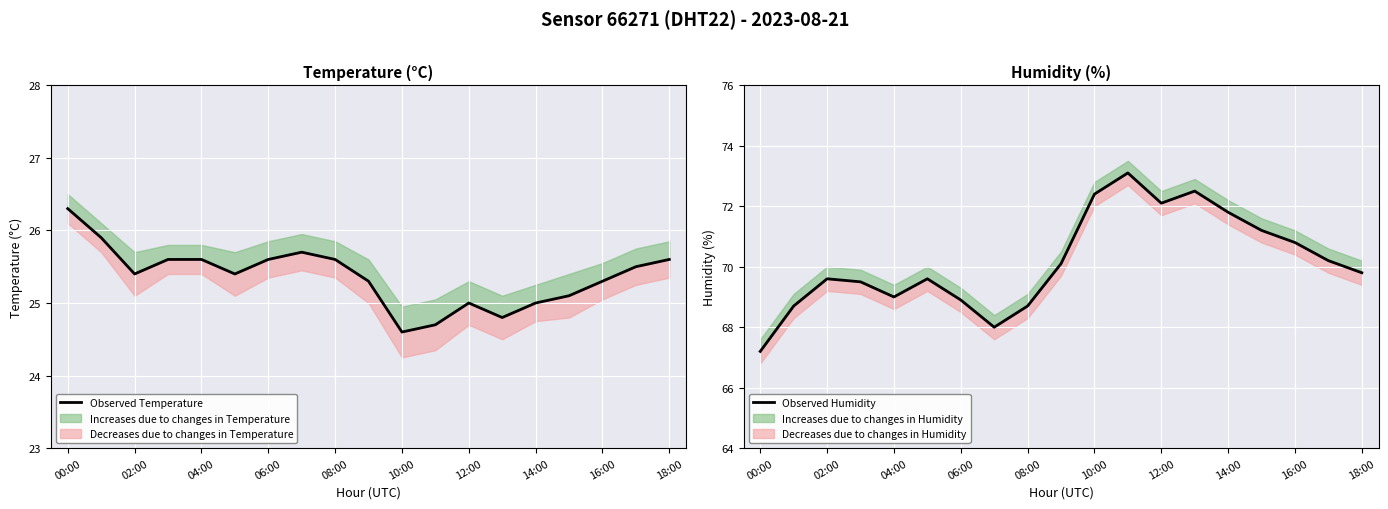

Reading left to right, what are all the values shown in this chart?

Observed Temperature: 26.3	25.9	25.4	25.6	25.6	25.4	25.6	25.7	25.6	25.3	24.6	24.7	25.0	24.8	25.0	25.1	25.3	25.5	25.6
Observed Humidity: 67.2	68.7	69.6	69.5	69.0	69.6	68.9	68.0	68.7	70.1	72.4	73.1	72.1	72.5	71.8	71.2	70.8	70.2	69.8